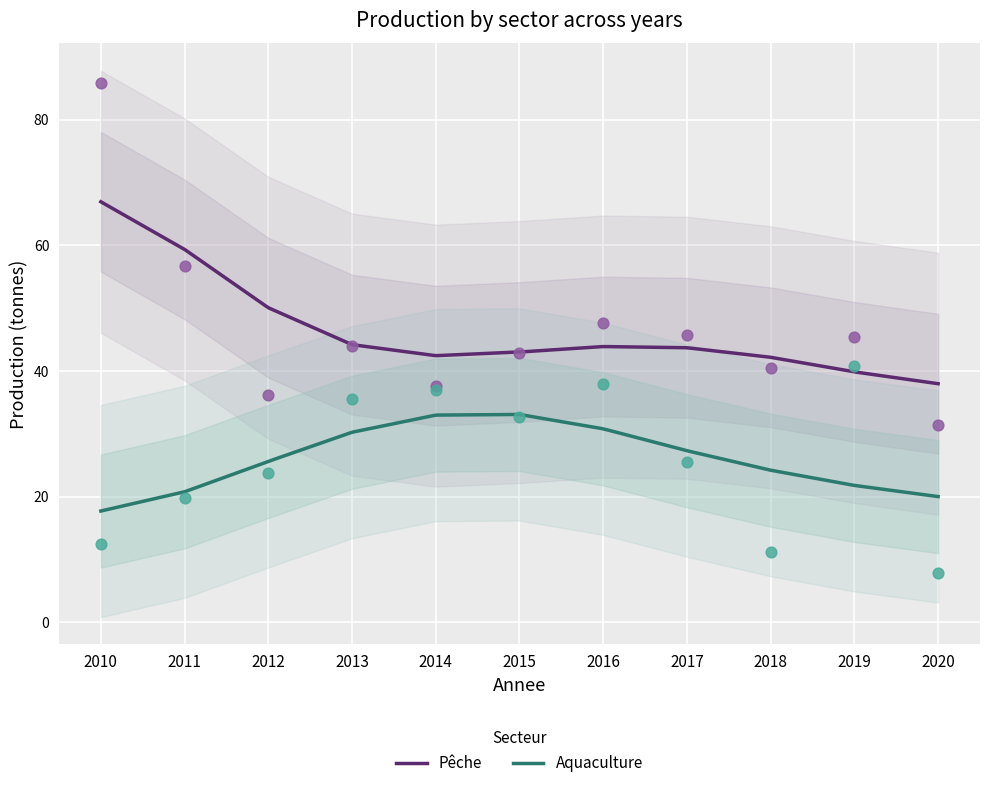

Which series has the widest spread of Y values?

Pêche